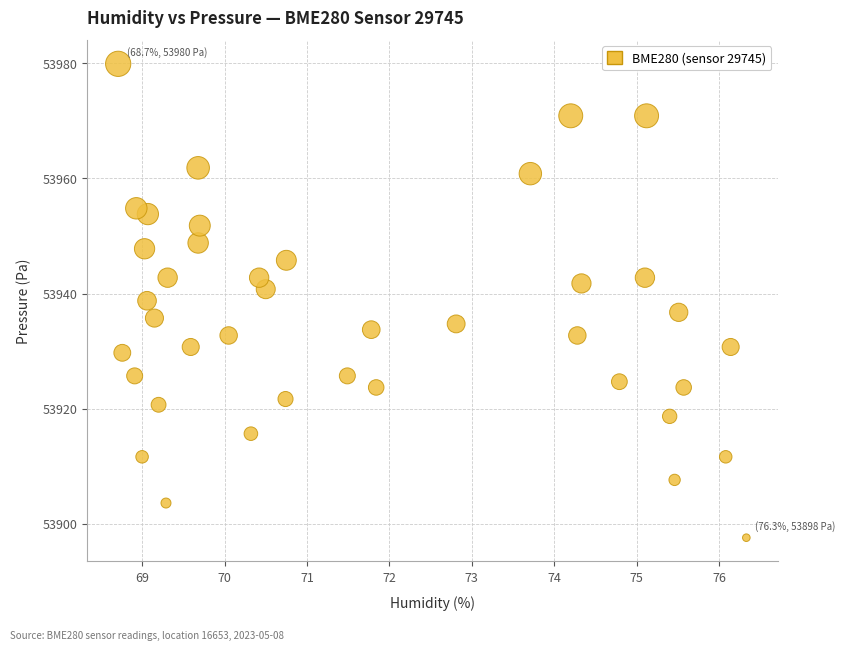

What is the range of Y values (max minus min)?

82.3